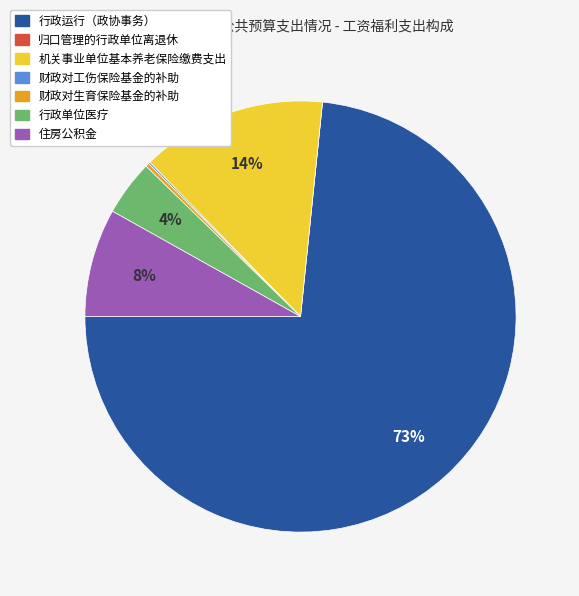

What is the largest slice in the pie chart?

行政运行（政协事务）